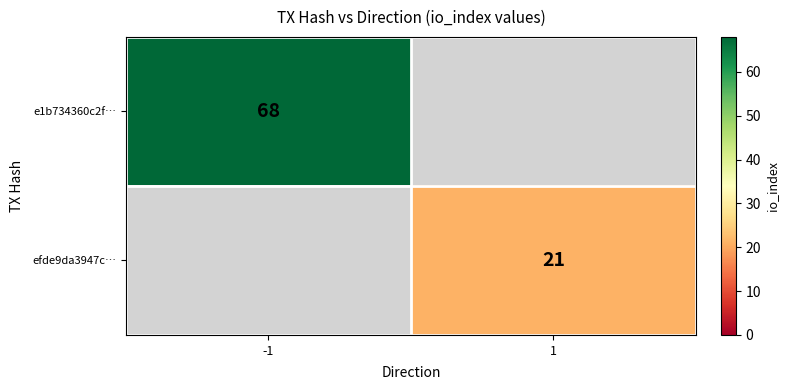

The value of e1b734360c2f… at -1 is 68. True or false?

True